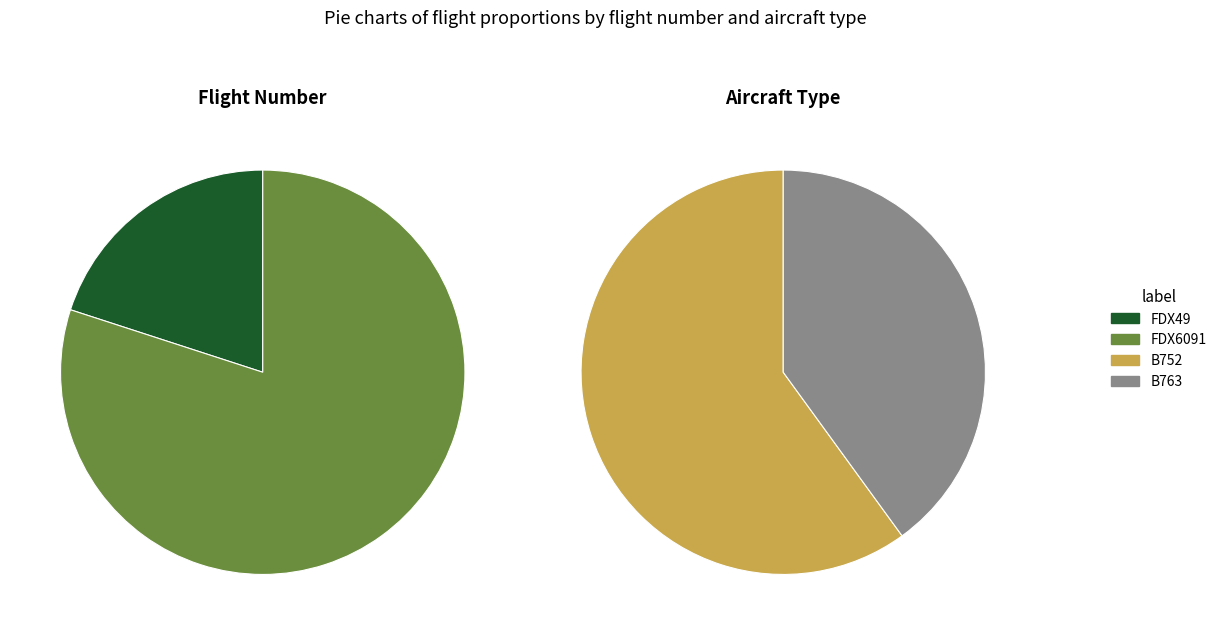

To the nearest percent, what percentage of the pie is FDX49?

20%